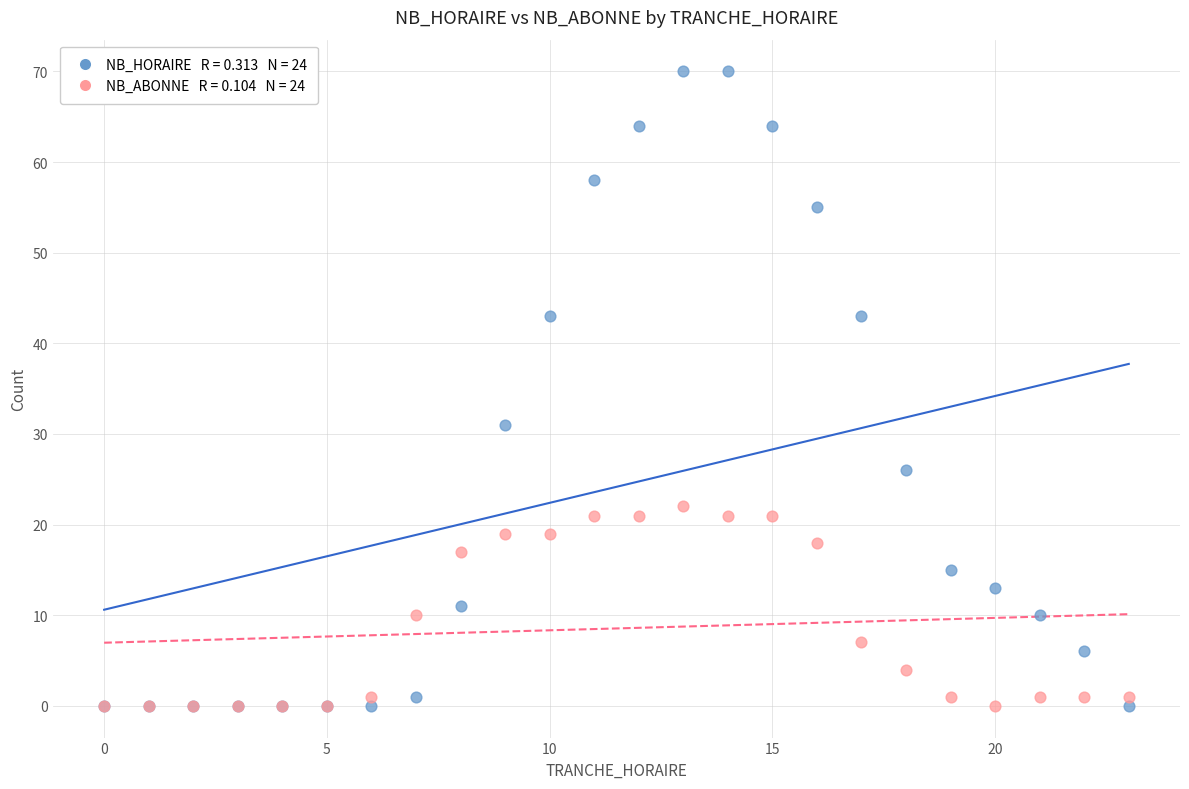

Across all series, what Y value is closest to 35?

31